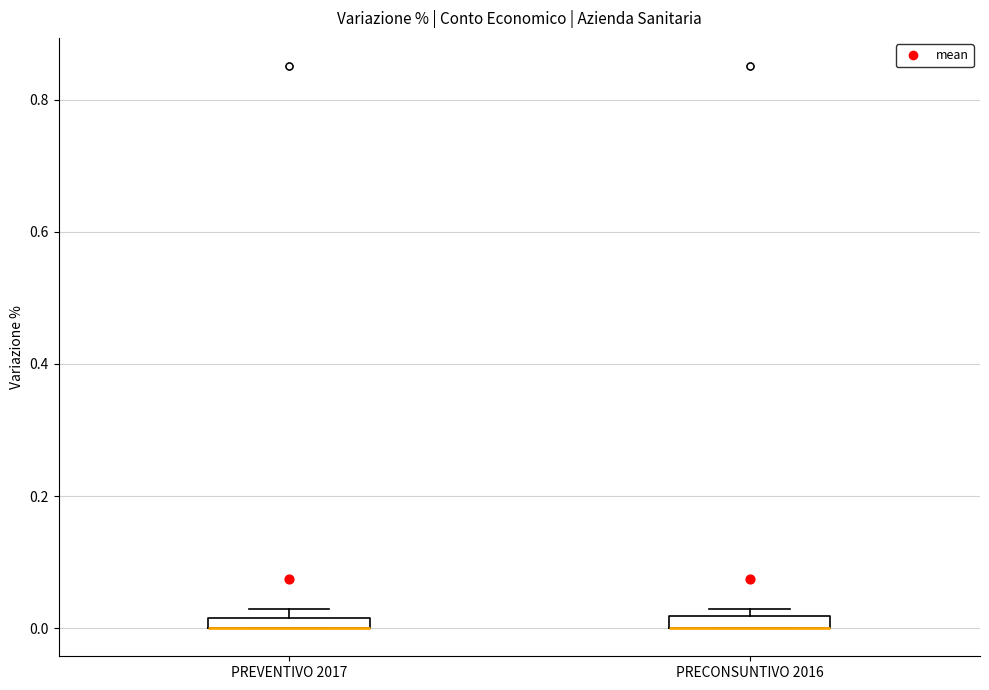

Where is the lower edge of the box for PRECONSUNTIVO 2016 on the y-axis? The values are not printed on the chart, so give them approximately, as read against the axis.

0.00